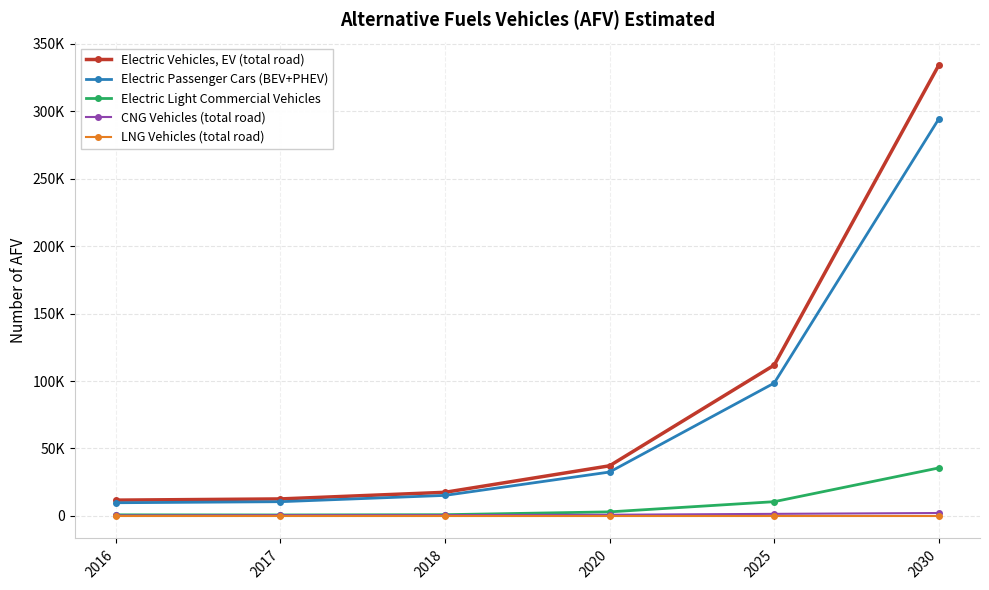

Does the chart display data point markers on the line(s)?

Yes